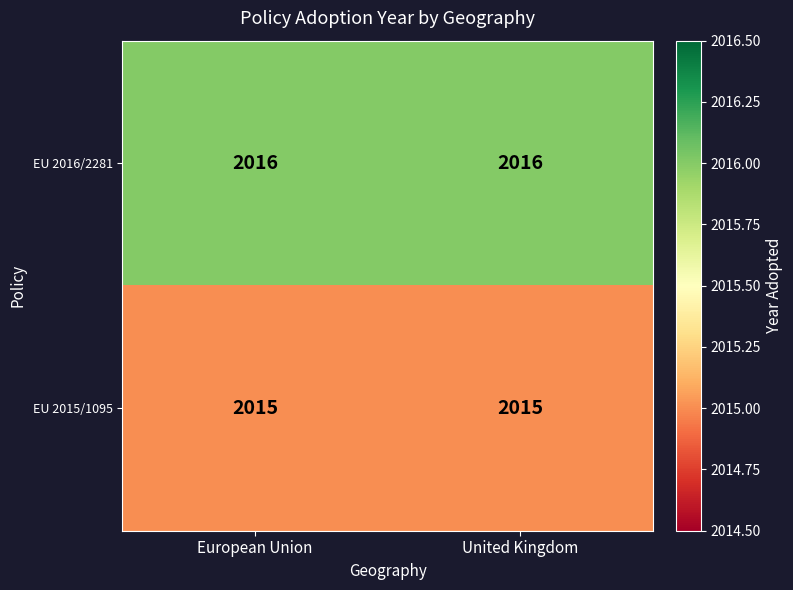

What value does the EU 2015/1095 series have at United Kingdom?

2015